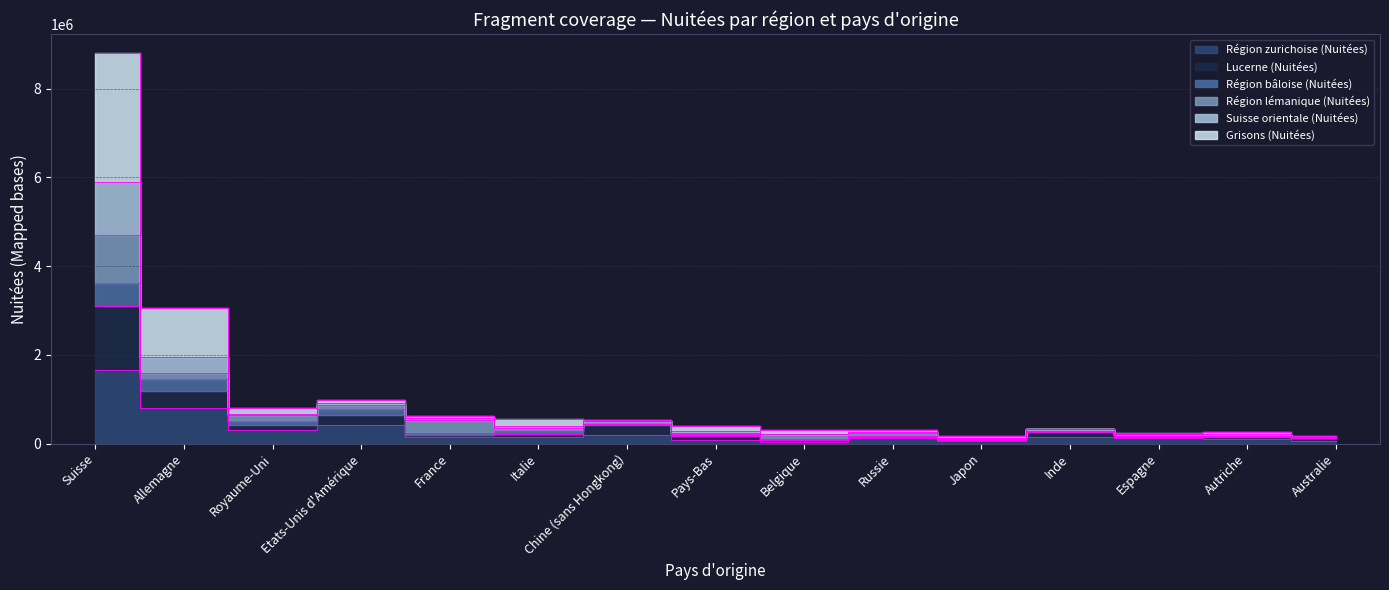

In Suisse orientale (Nuitées), how many points are lower than both neighbors (excluding endpoints)?

3